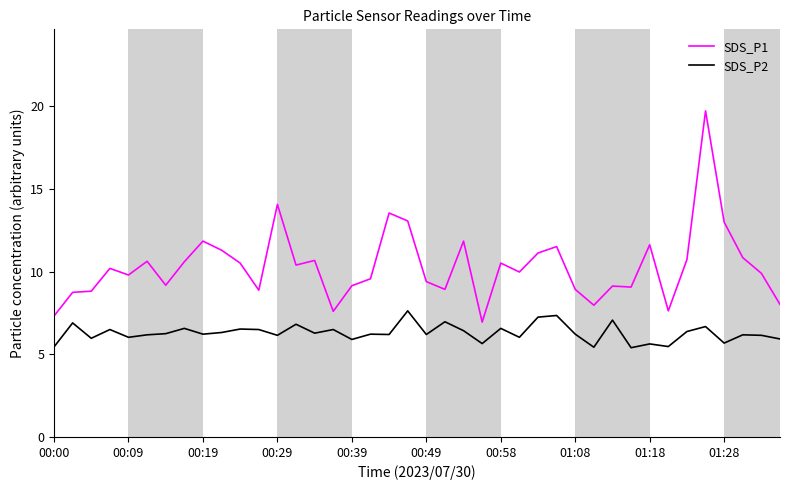

List the series in order of their overall mean, lowest first.

SDS_P2, SDS_P1